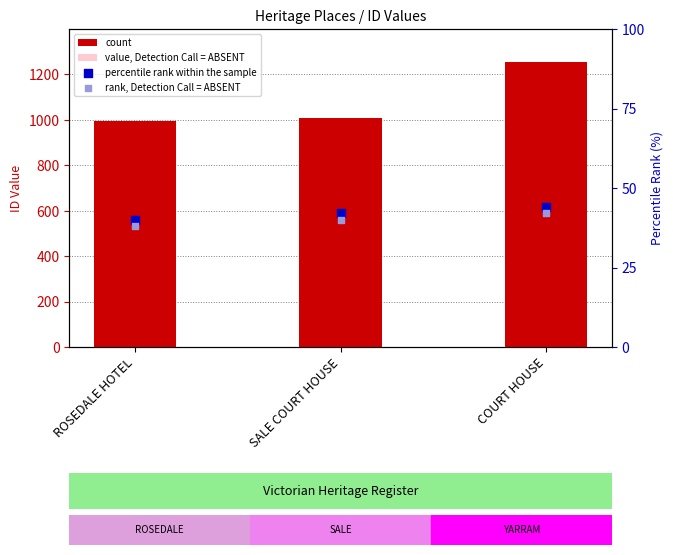

What is the total value across all series at COURT HOUSE?

1716.2